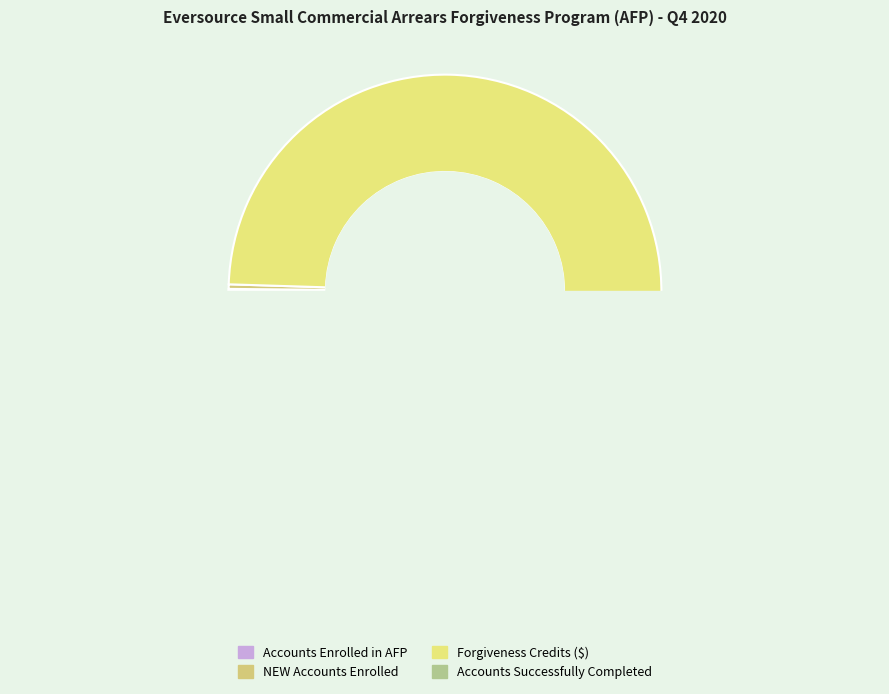

What is the change in value from Forgiveness Credits Given During Quarter to Number of Accounts Successfully Completed?

-904893.8